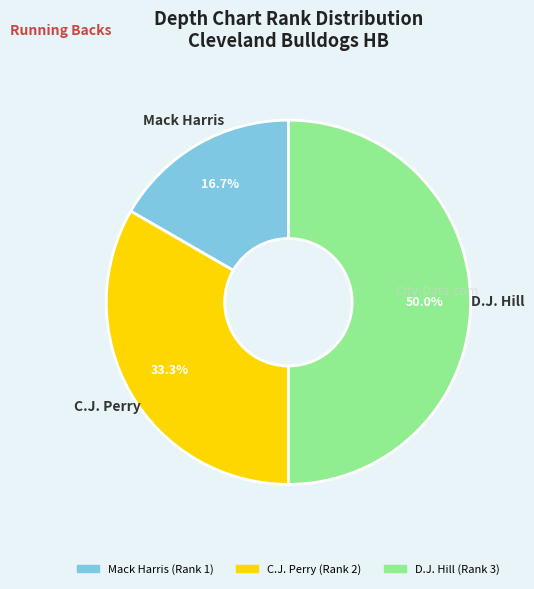

Rank the categories by value from lowest to highest.

Mack Harris, C.J. Perry, D.J. Hill